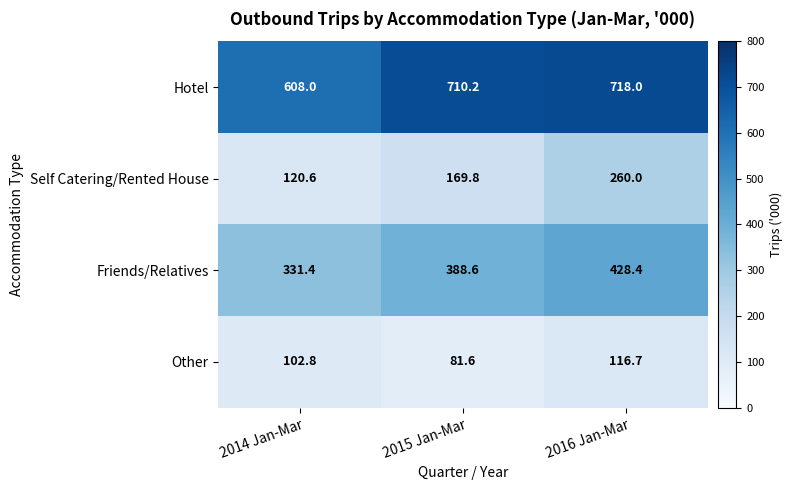

Which series has the widest spread of values?

Self Catering/Rented House